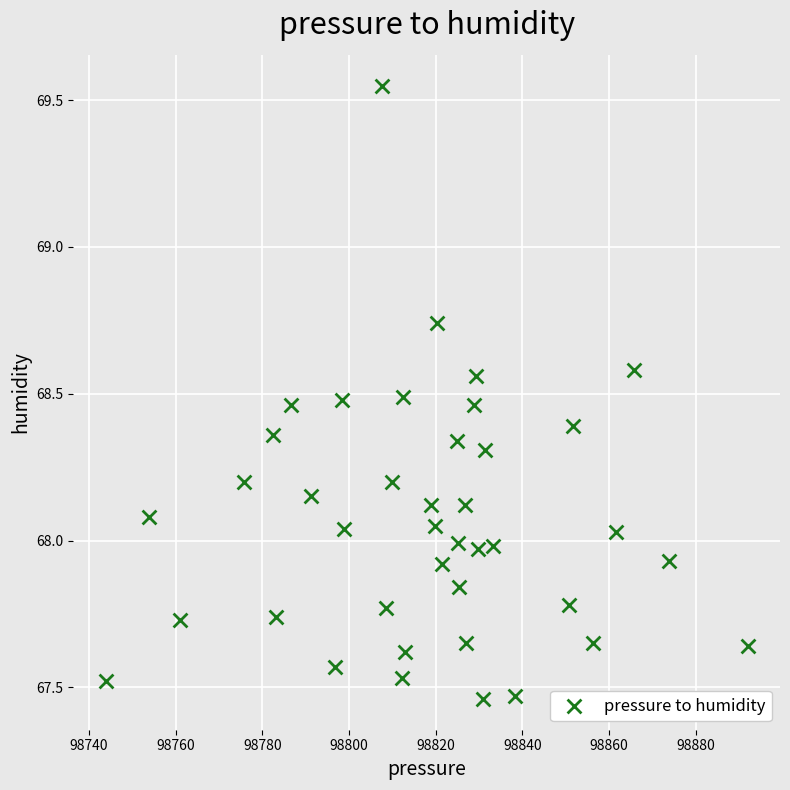

What is the range of X values (max minus min)?

148.2